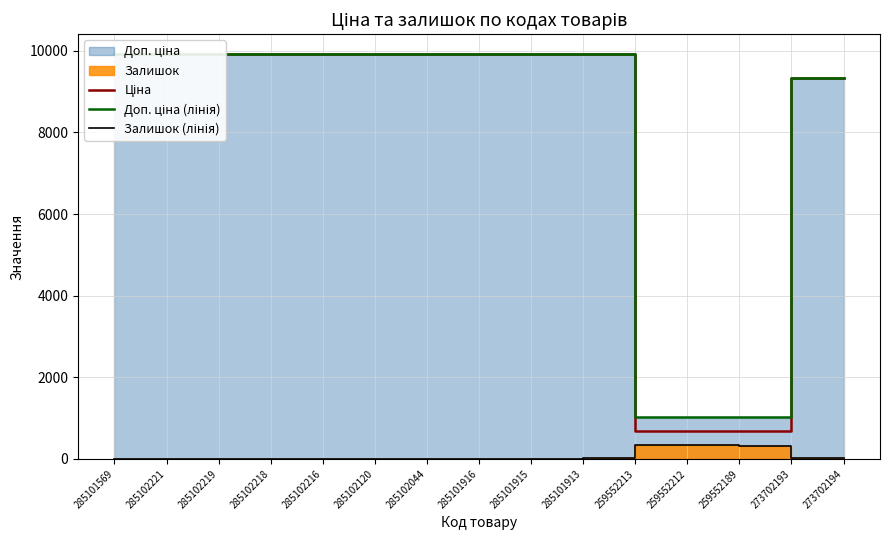

Reading left to right, list all the values displayed in this chart.

Ціна: 9908.5	9908.5	9908.5	9908.5	9908.5	9908.5	9908.5	9908.5	9908.5	9908.5	689.1	689.1	689.1	9321.4	9321.4
Доп. ціна (лінія): 9908.5	9908.5	9908.5	9908.5	9908.5	9908.5	9908.5	9908.5	9908.5	9908.5	1017.8	1017.8	1017.8	9321.4	9321.4
Залишок (лінія): 0.0	6.0	7.0	3.0	0.0	0.0	1.0	0.0	0.0	33.0	330.0	333.0	322.0	19.0	18.0